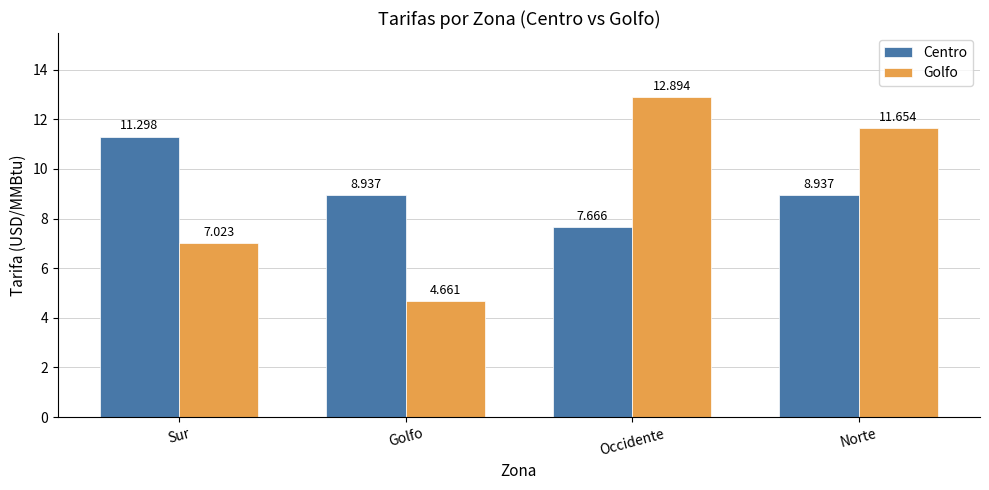

Rank the series at Sur from lowest to highest value.

Golfo, Centro